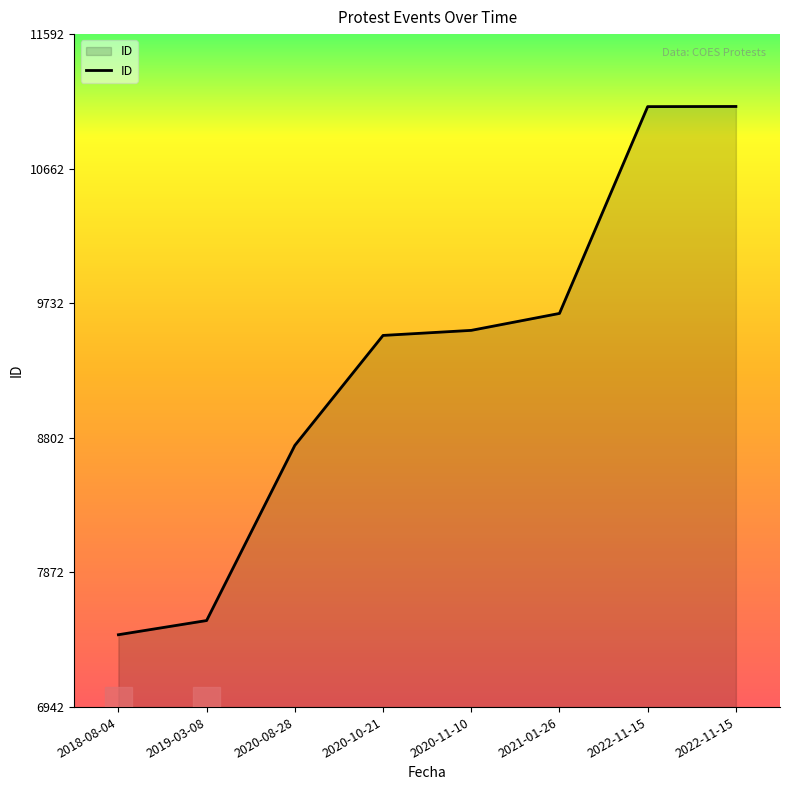

How many series are shown in this chart?

1